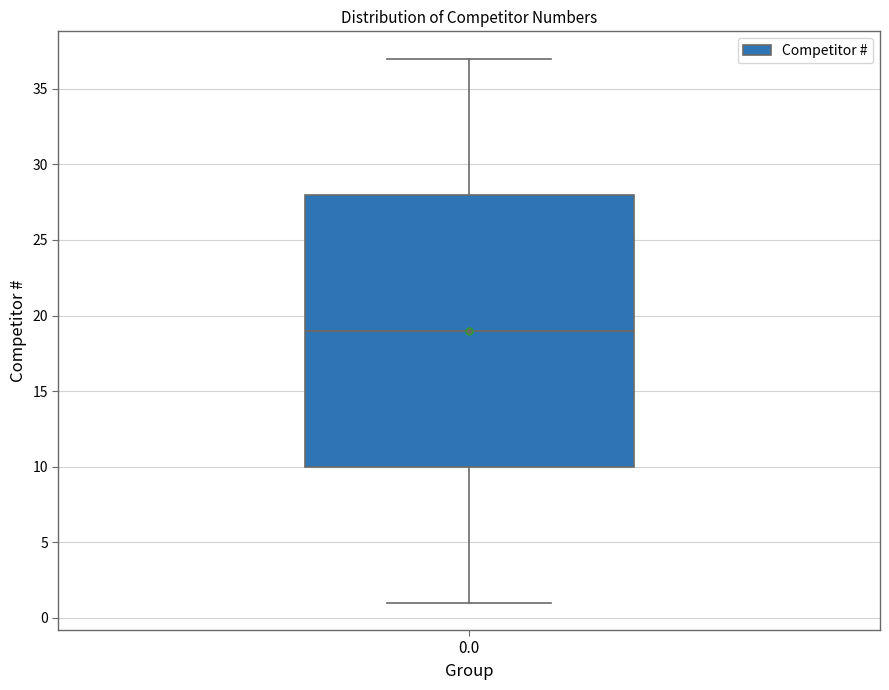

Where does the upper whisker of the box at x = 0.0 end on the y-axis? The values are not printed on the chart, so give them approximately, as read against the axis.

37